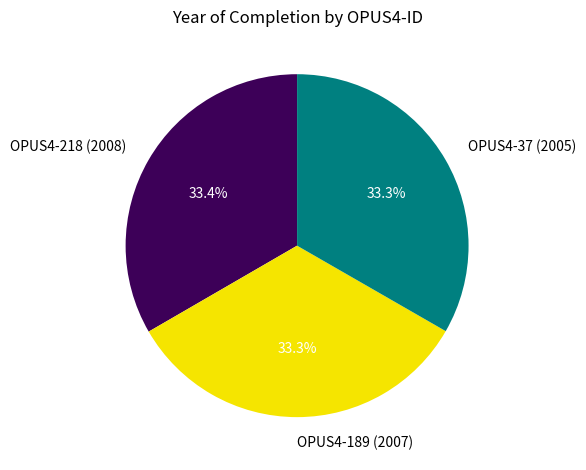

What is the ratio of the value at OPUS4-189 (2007) to the value at OPUS4-218 (2008)?

1.0